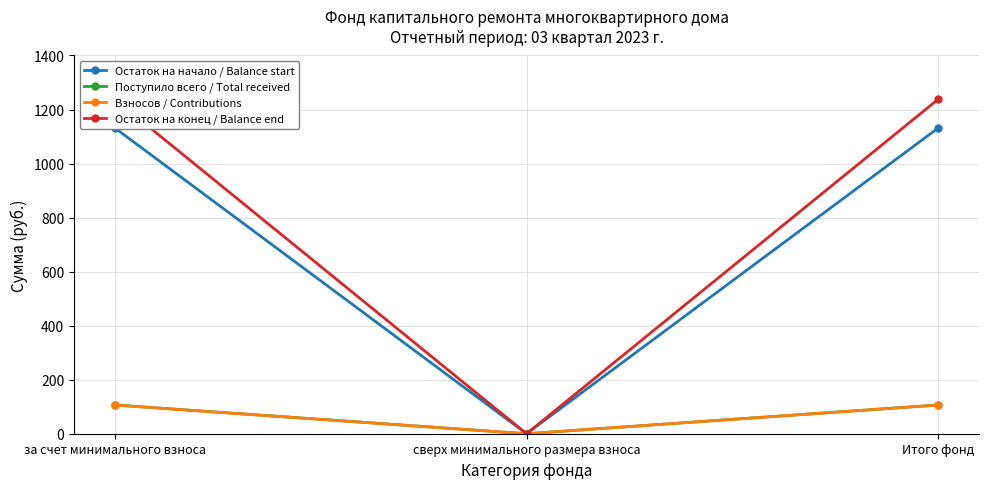

The value of Поступило всего / Total received at Итого фонд is 106.4. True or false?

True